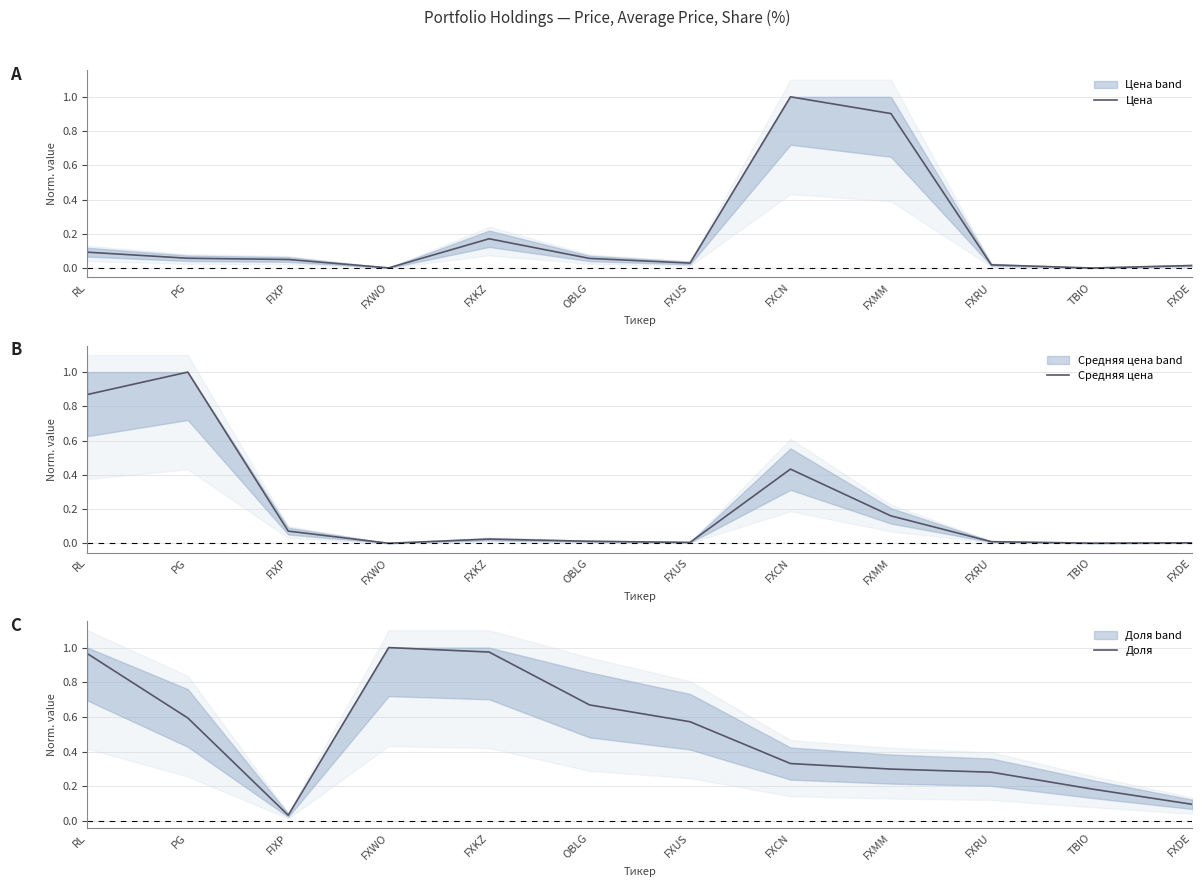

Is it true that Доля equals 0.5 at FXMM?

False